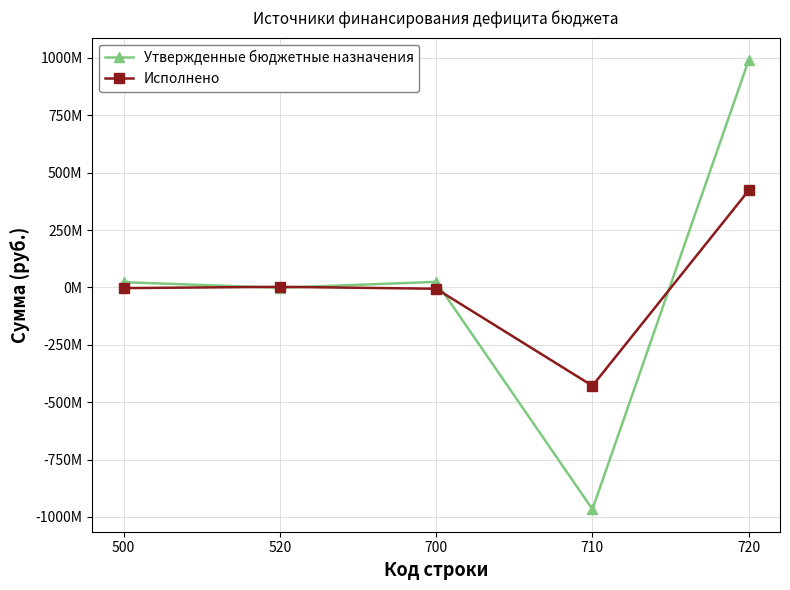

Is this an area chart (filled region under the line)?

No